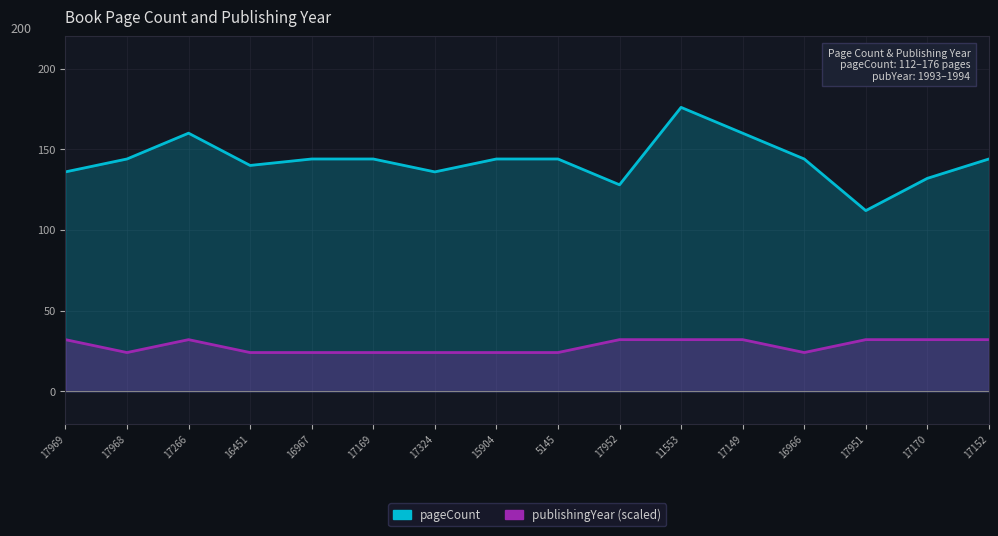

Rank the series at 16451 from highest to lowest value.

pageCount, publishingYear (scaled)